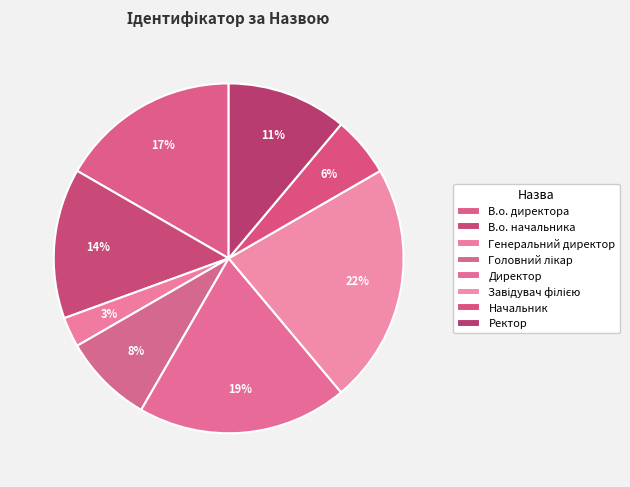

How many segments does this pie chart have?

8